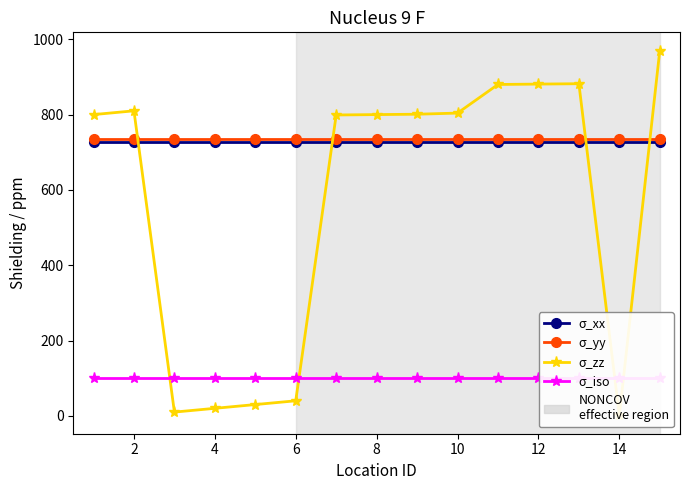

Which series has the largest range (max minus min)?

σ_zz